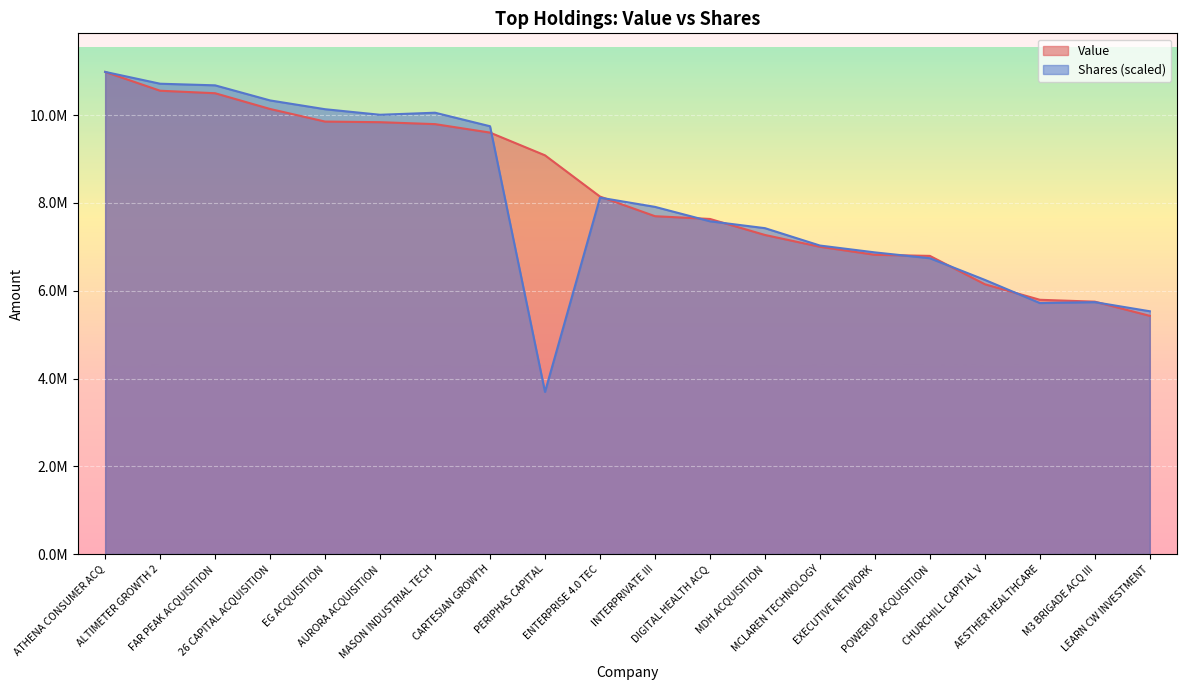

Which series ends up on top after the final intersection of Value and Shares or principal amount?

Shares or principal amount